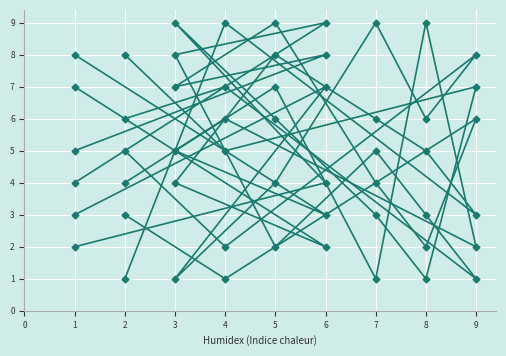

How many series are shown in this chart?

6